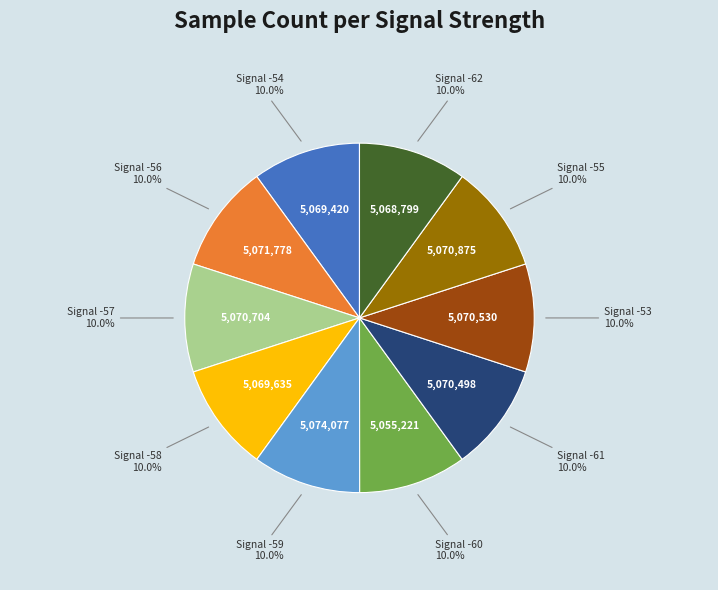

Is there any slice that represents more than half of the pie?

No